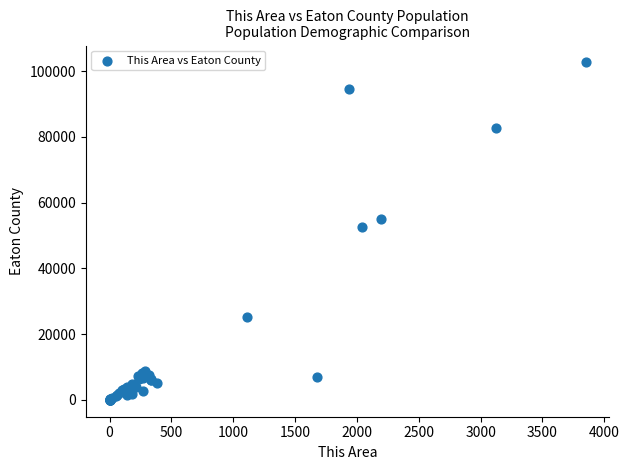

What Y value in the scatter plot is closest to 51329?

52595